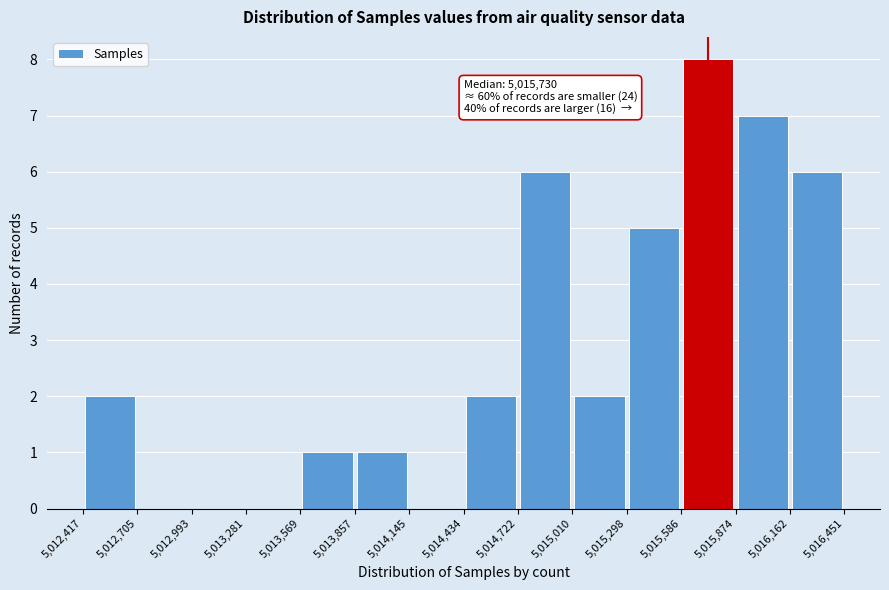

Over which range of the x-axis is the bar tallest?

5,015,586 to 5,015,874